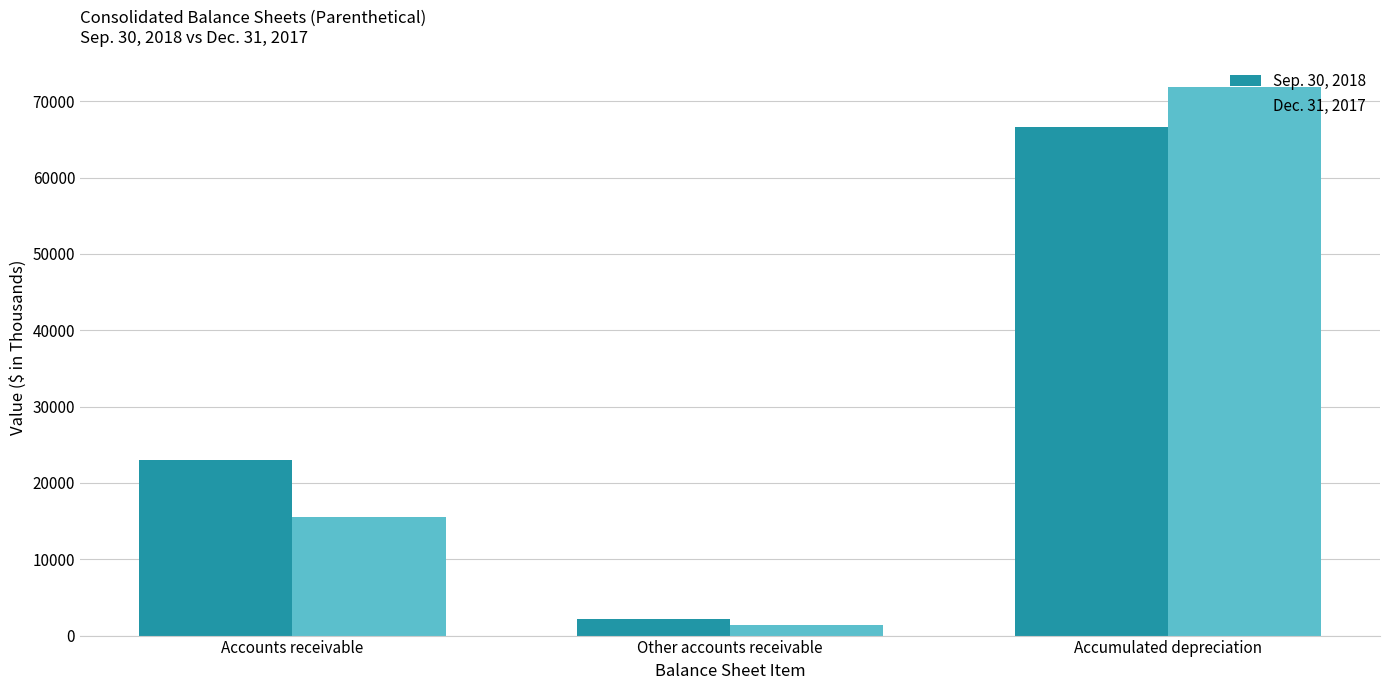

At which category is the sum across all series the highest?

Accumulated depreciation